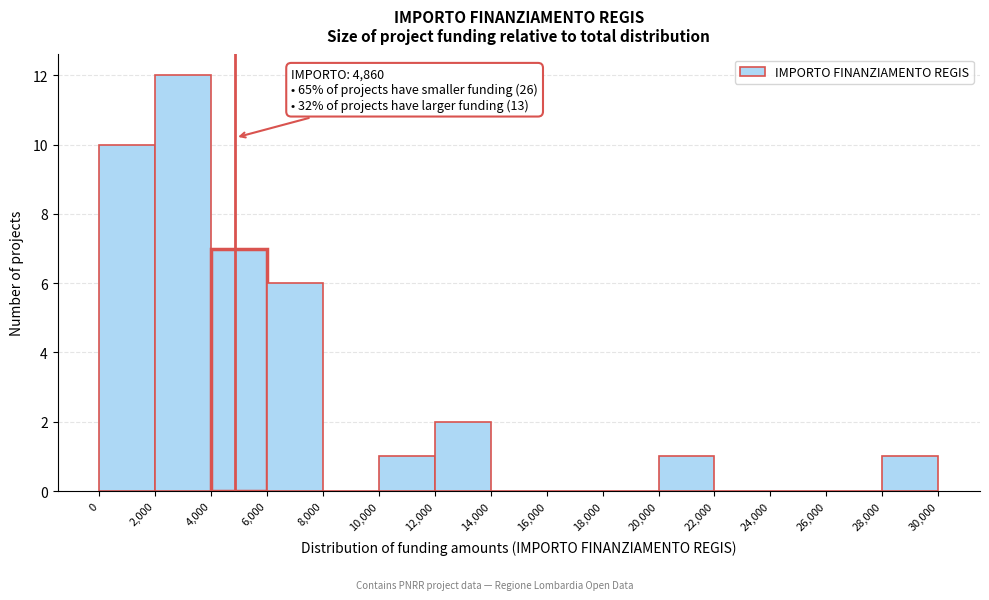

Which range on the x-axis has the tallest bar?

2,000 to 4,000